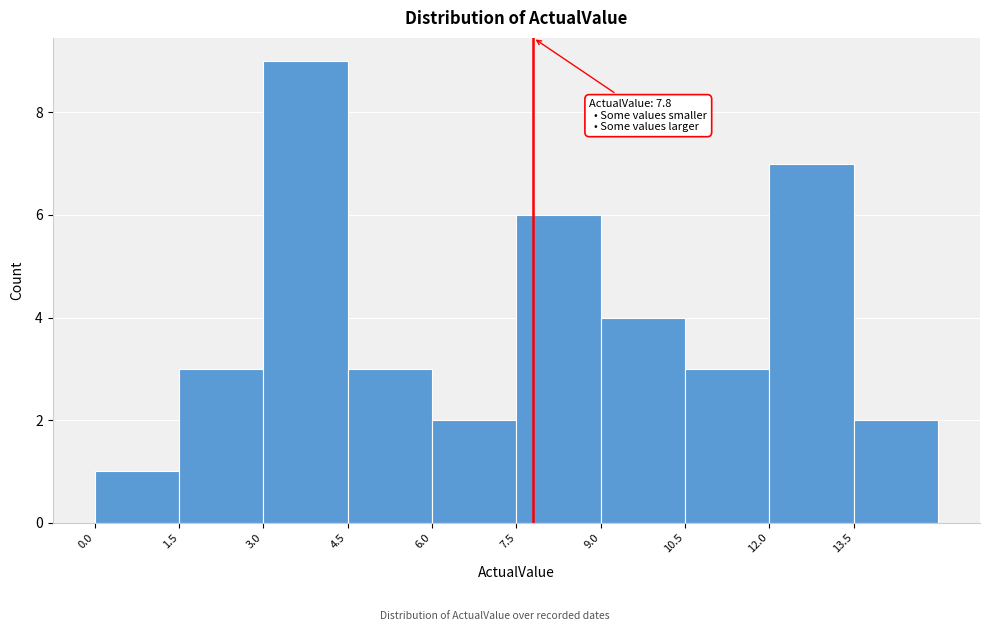

Over which range of the x-axis is the bar tallest?

3.0 to 4.5